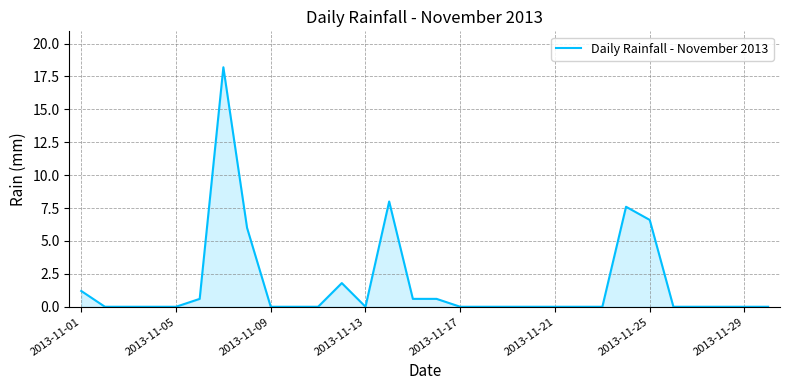

What is the difference between the maximum and minimum values?

18.2